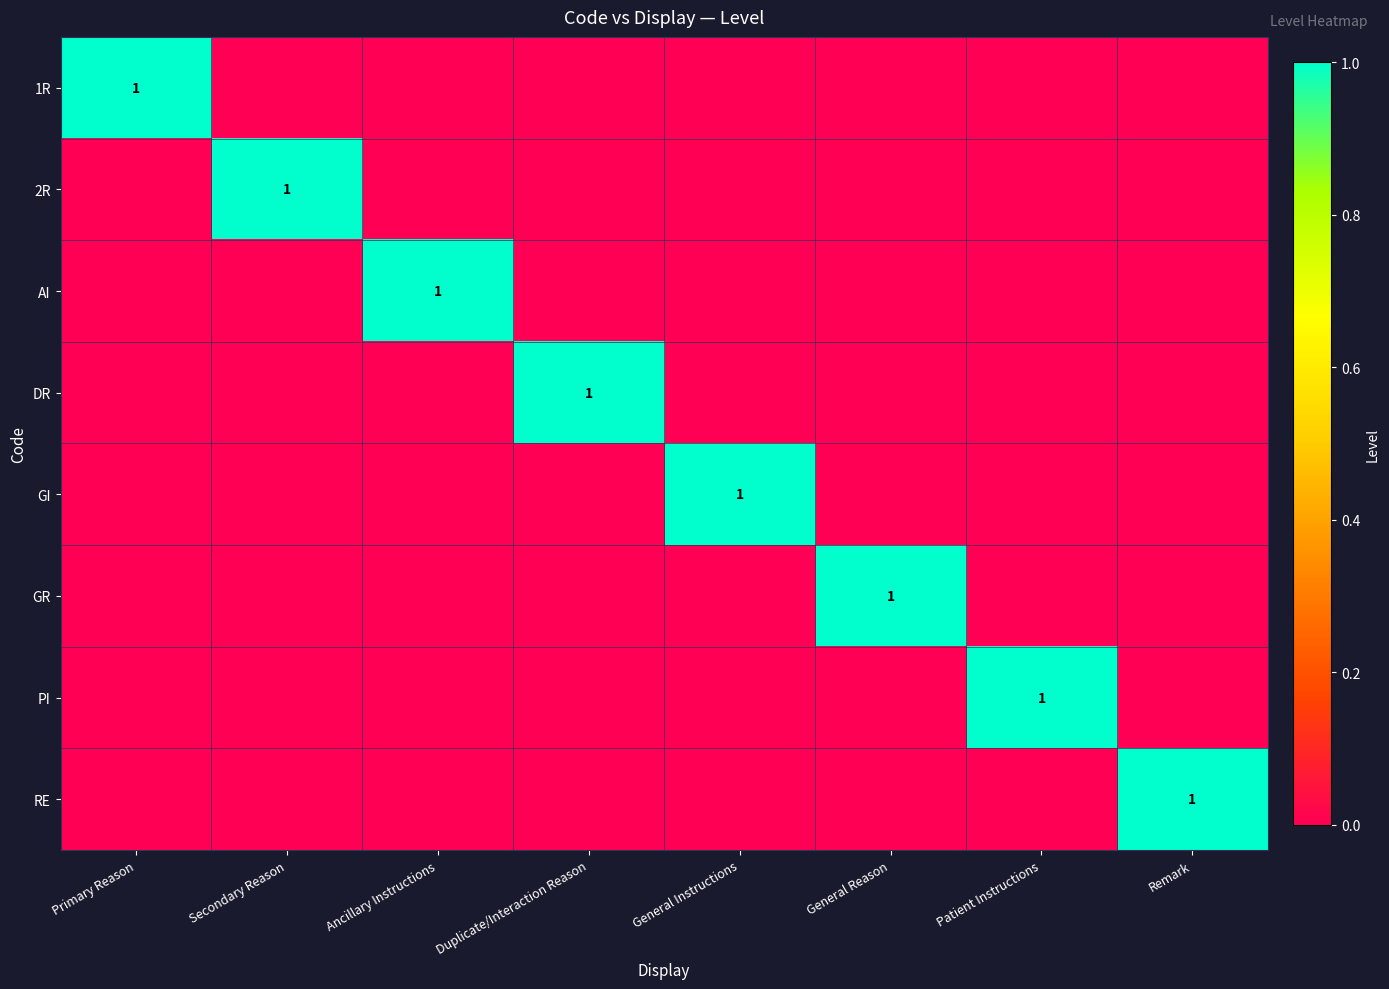

How many categories are shown in the chart?

8